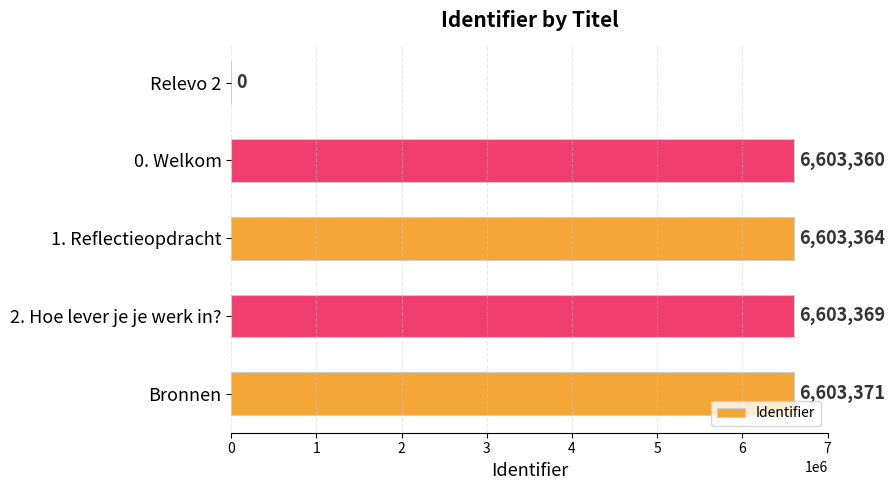

Reading top to bottom, list all the values displayed in this chart.

Relevo 2=0	0. Welkom=6603360	1. Reflectieopdracht=6603364	2. Hoe lever je je werk in?=6603369	Bronnen=6603371